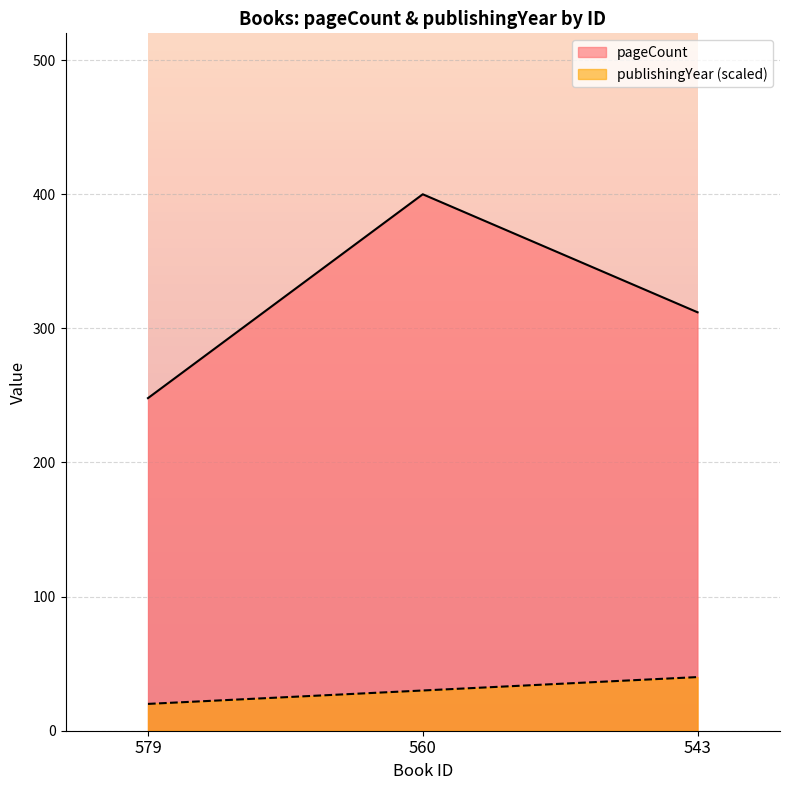

What is the total value across all series at 543?

352